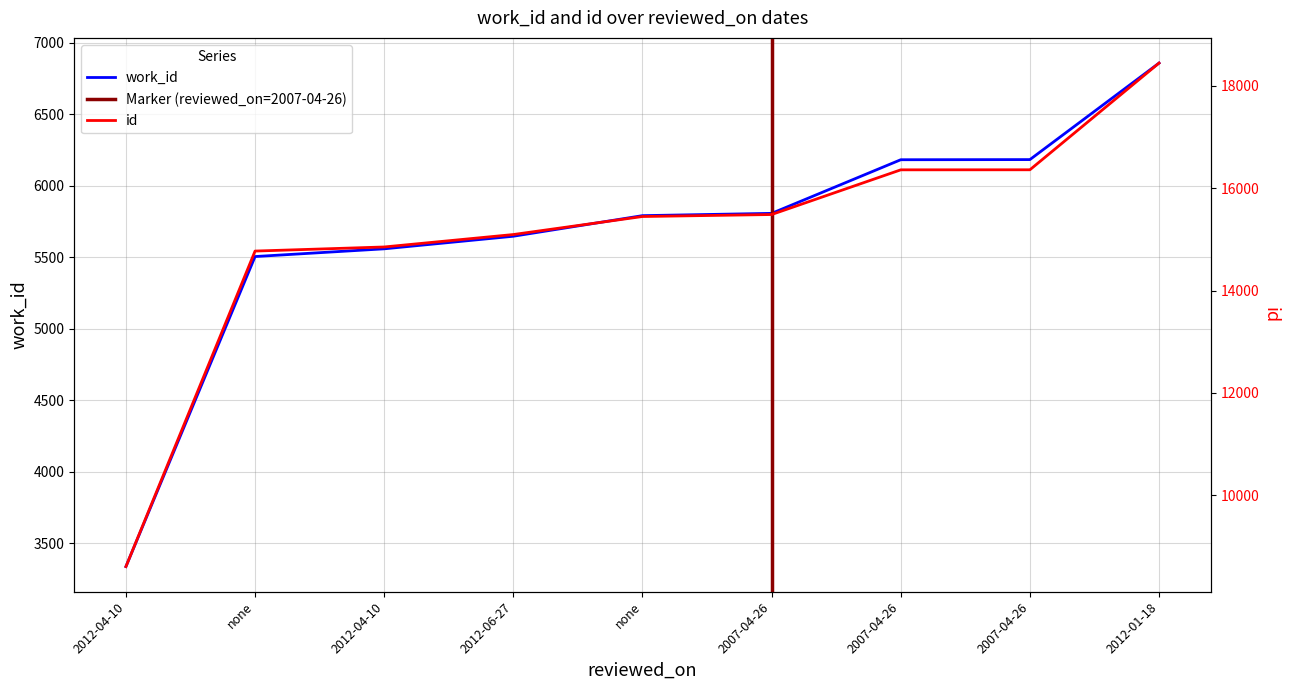

True or false: id has more than 2 points higher than both neighbors.

False